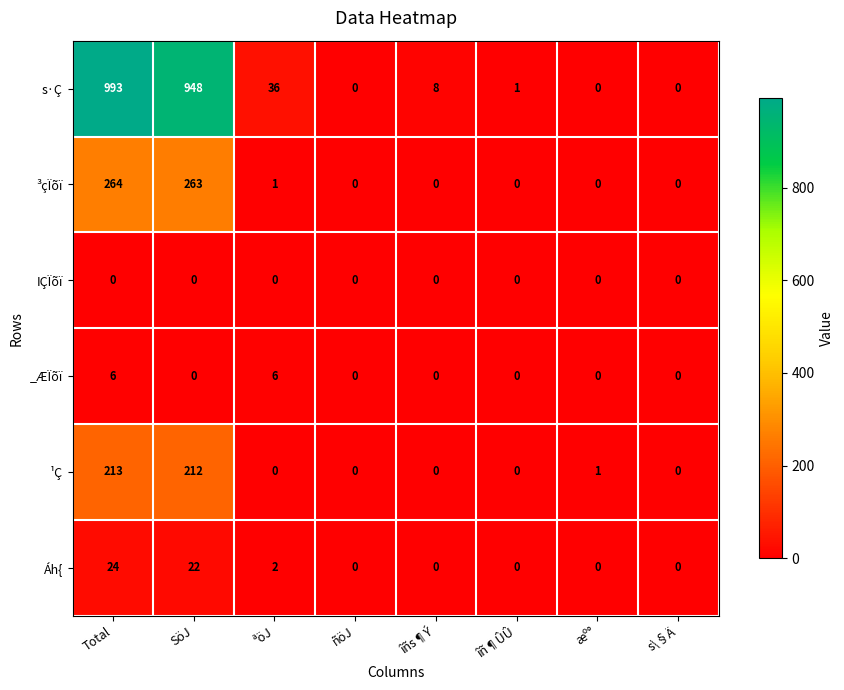

What is the difference between the second highest and minimum values in the Áh{ series?

22